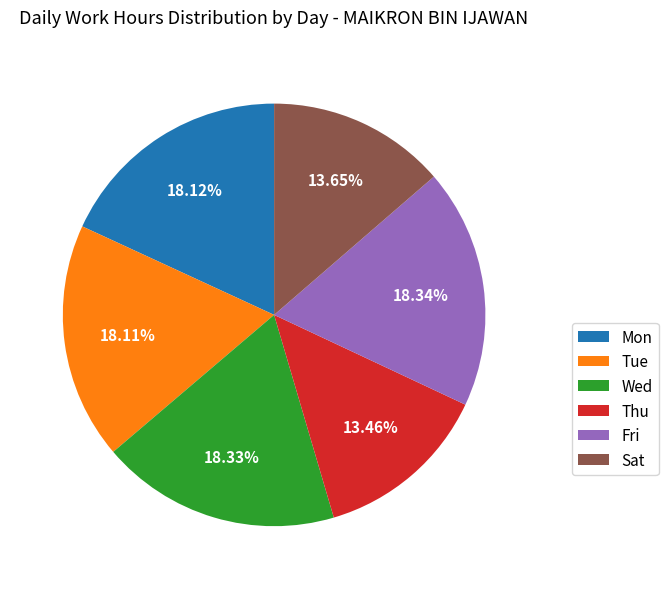

Does Tue account for over 50% of the chart?

No